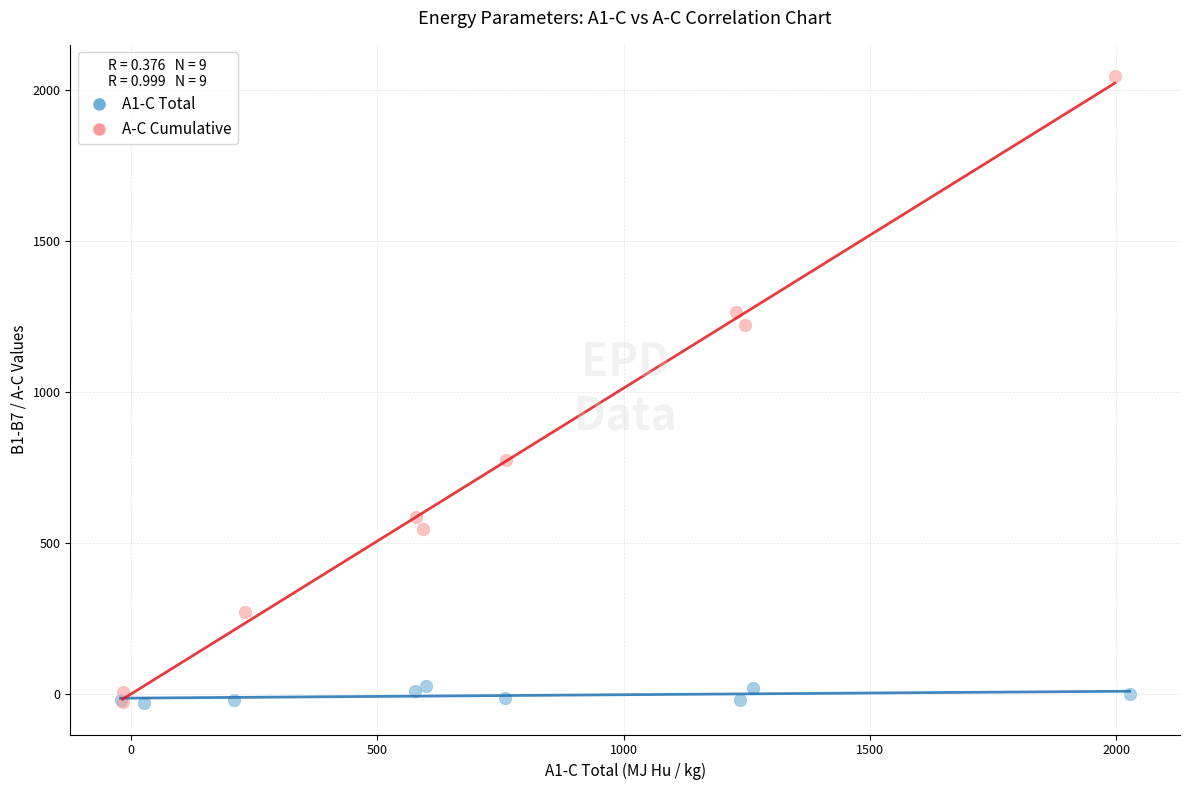

Which series has the widest spread of Y values?

A-C Cumulative